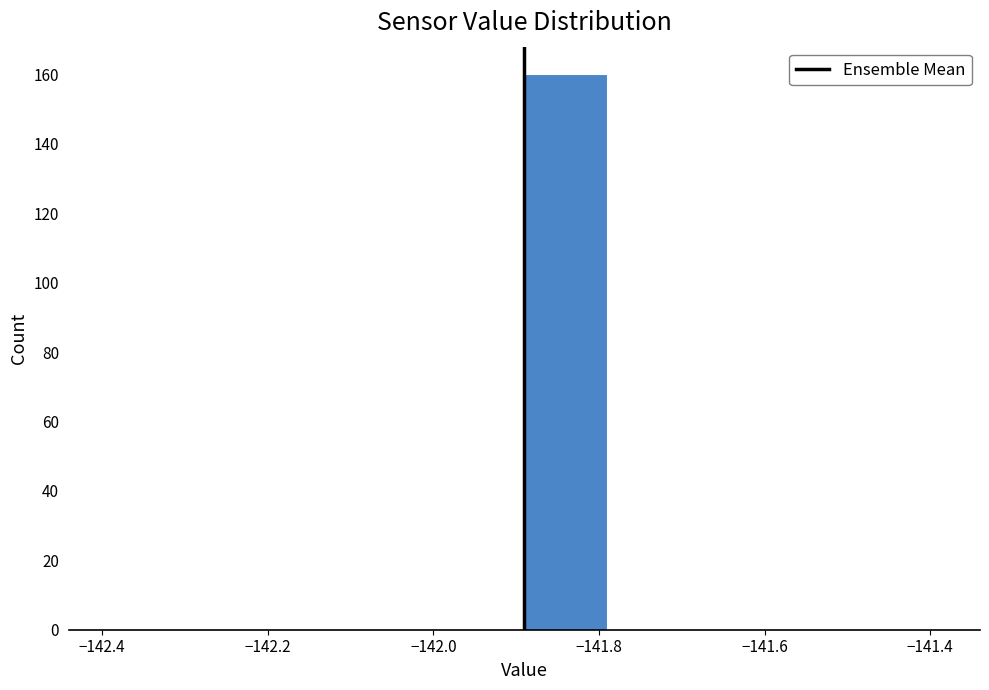

What is the height of the bar covering -141.89 to -141.79 on the x-axis? Neither the bar edges nor the heights are printed on the chart, so give them approximately, as read against the axes.

160